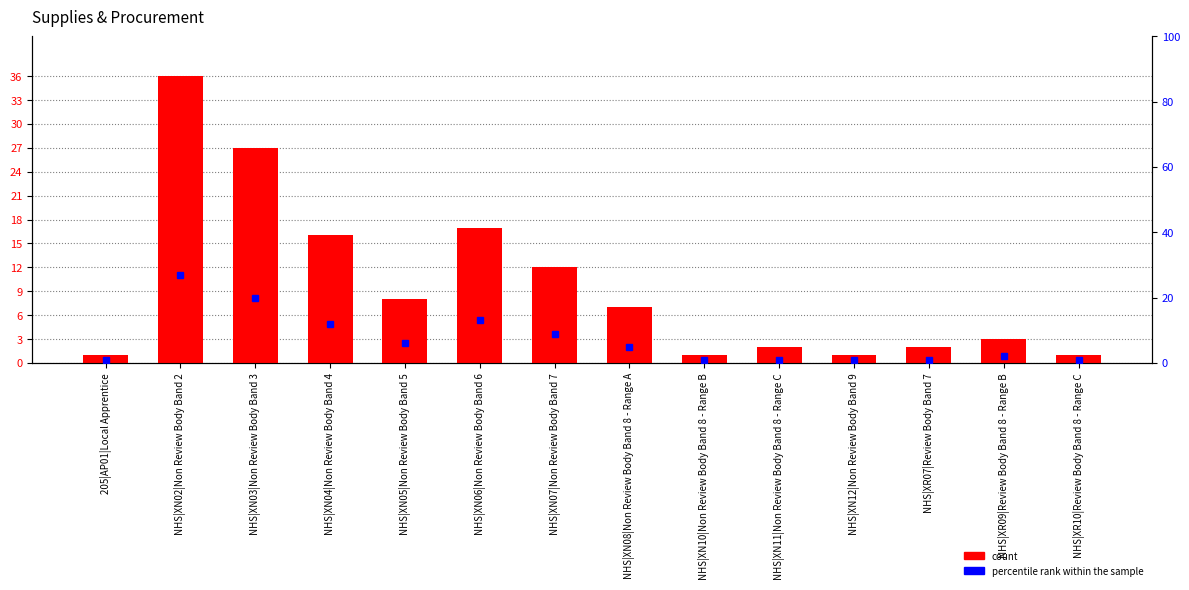

What is the greatest value displayed?

36